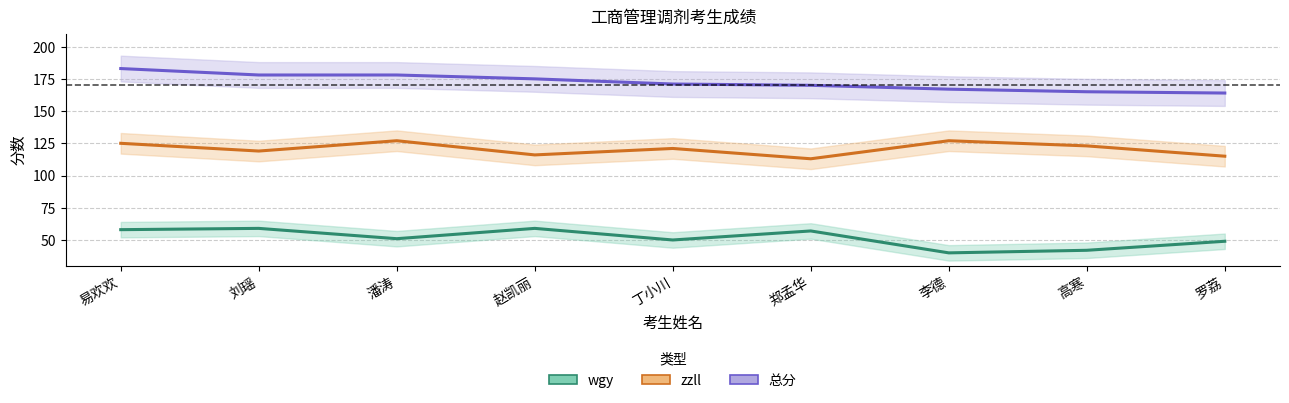

What is the value of the wgy point at the 3rd from the left?

51